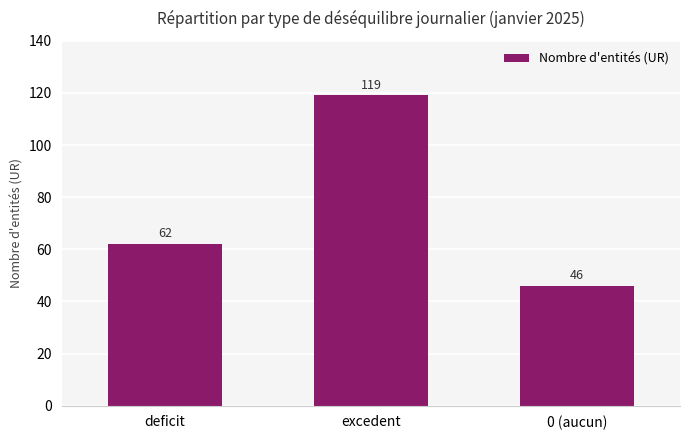

At which label is the value closest to 82?

deficit